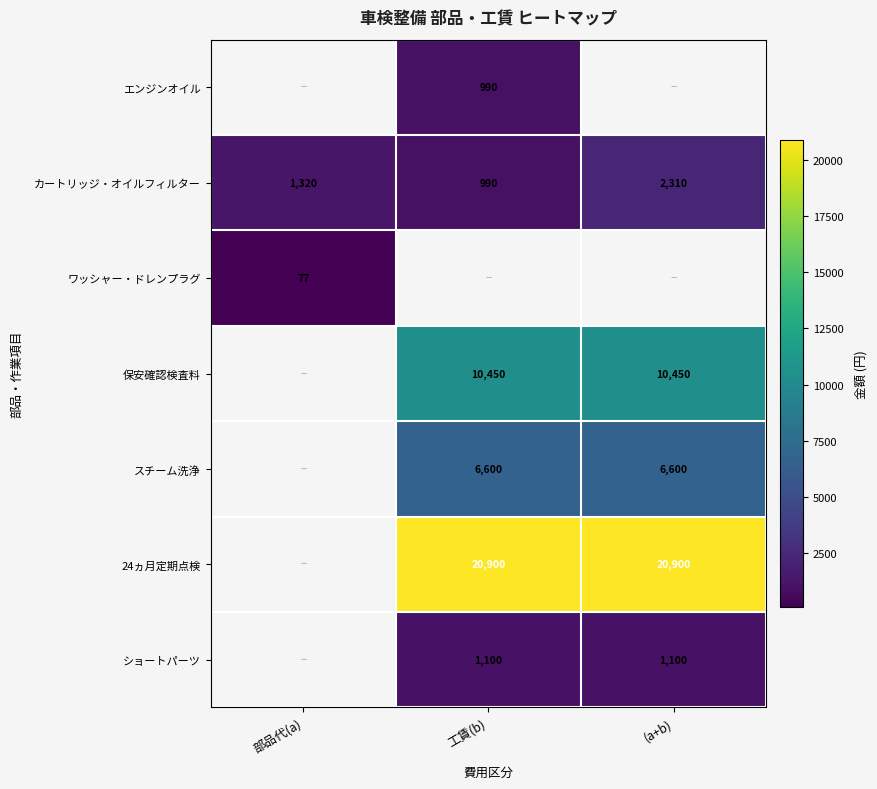

The value of 保安確認検査料 at 工賃(b) is 10450. True or false?

True